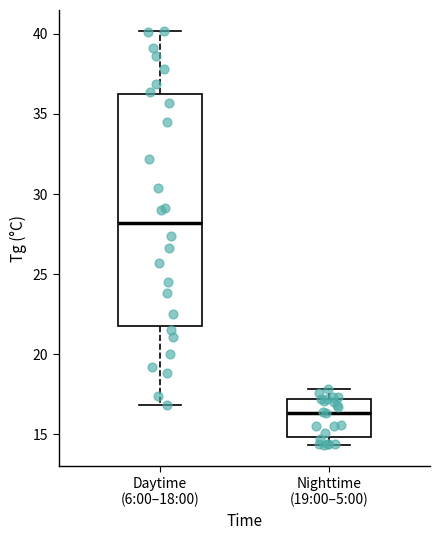

Comparing the boxes themselves (not the whiskers), which one is the tallest?

Daytime (6:00–18:00)